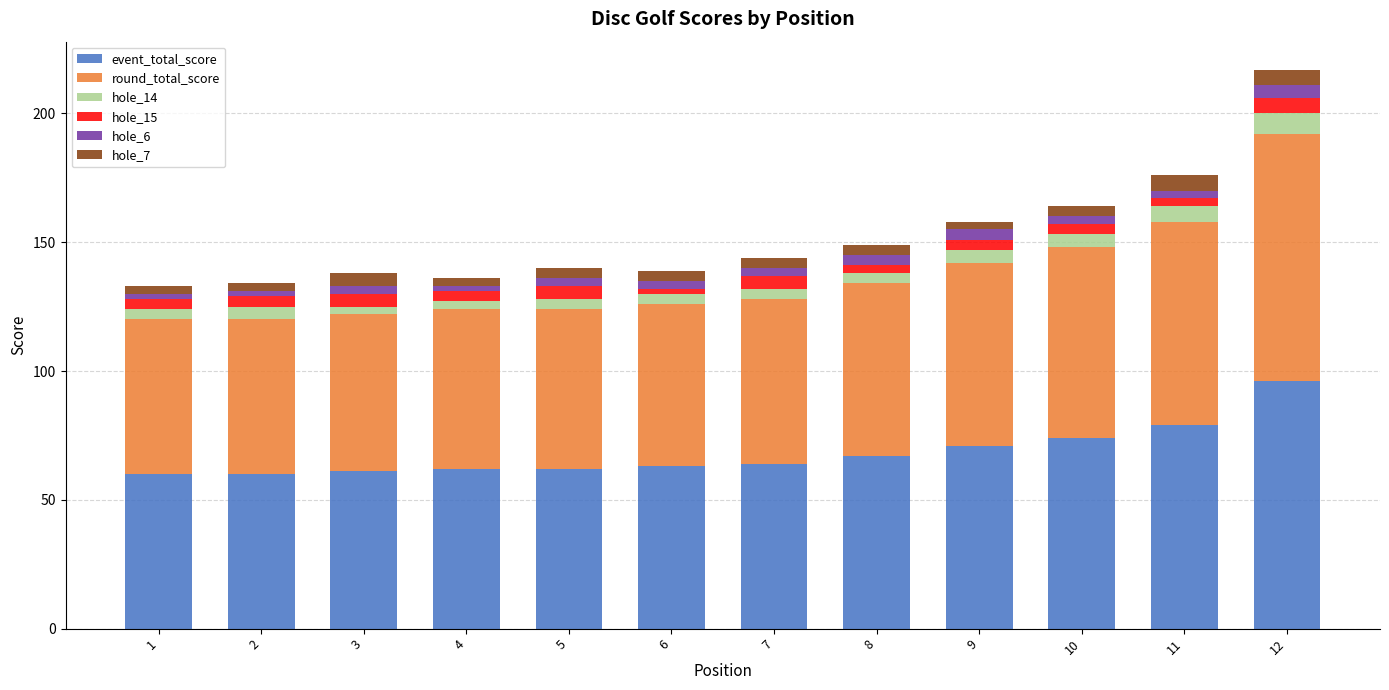

At which category is the sum across all series the highest?

12